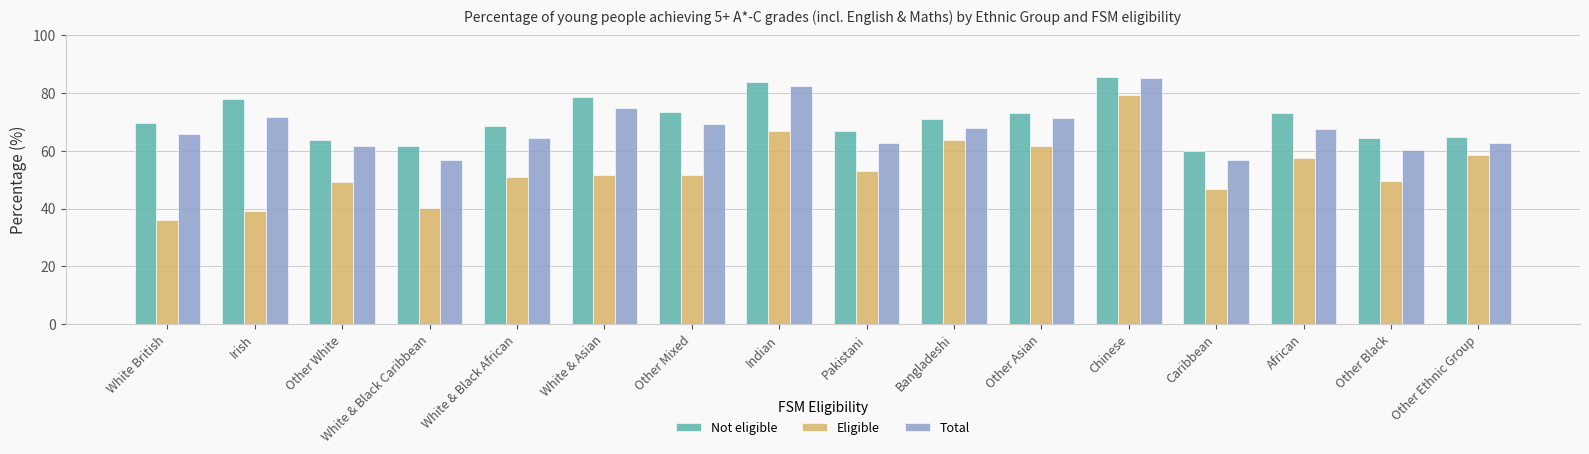

The value of Eligible at Pakistani is 52.9. True or false?

True